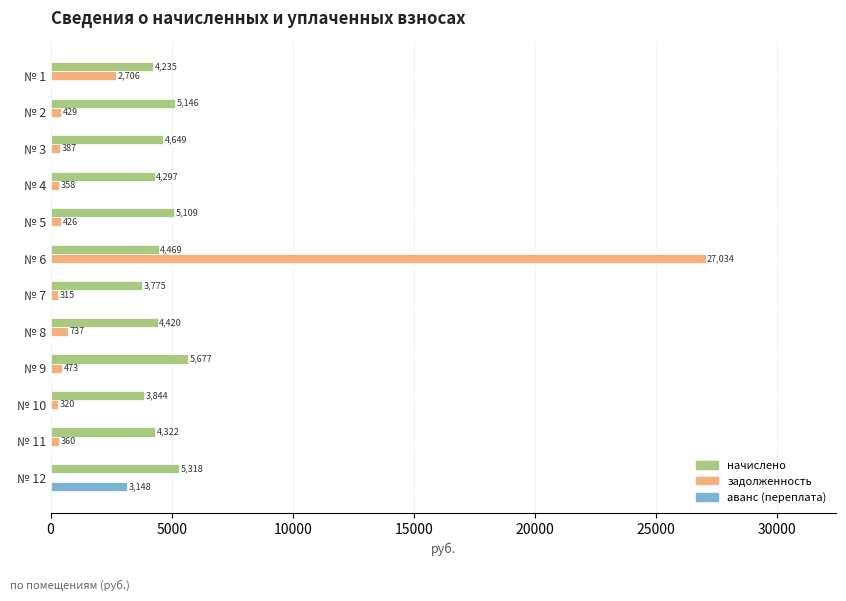

At which label is задолженность closest to 13517?

№ 1